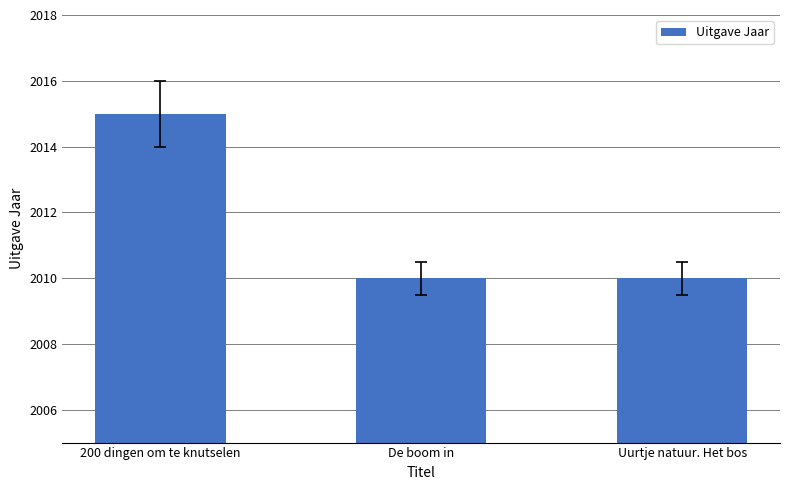

True or false: the data shows 2015 at 200 dingen om te knutselen.

True